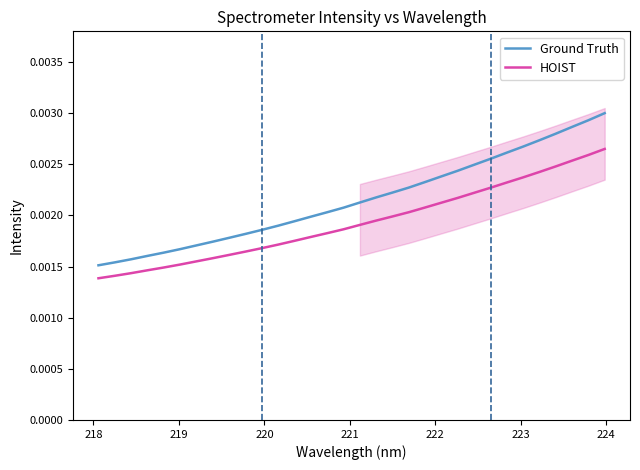

True or false: Ground Truth and HOIST intersect in this chart.

False